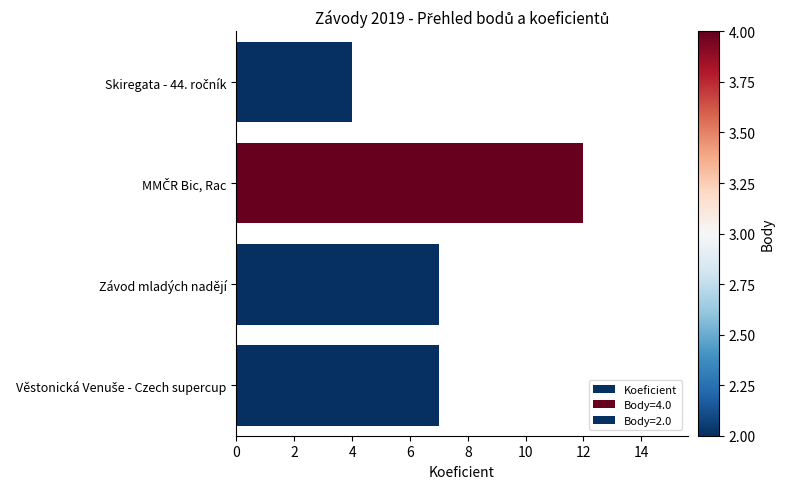

How many categories are shown in the chart?

4